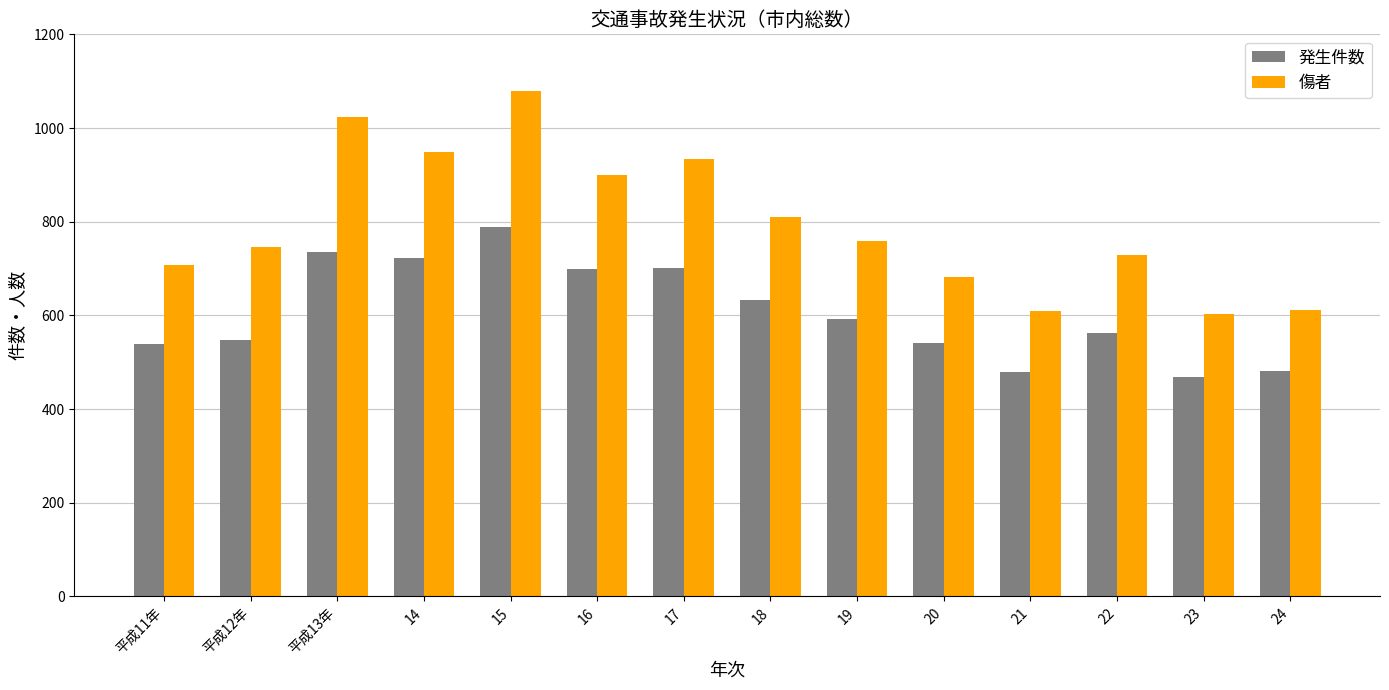

Is the value of 傷者 at 21 greater than the value of 発生件数 at 22?

Yes